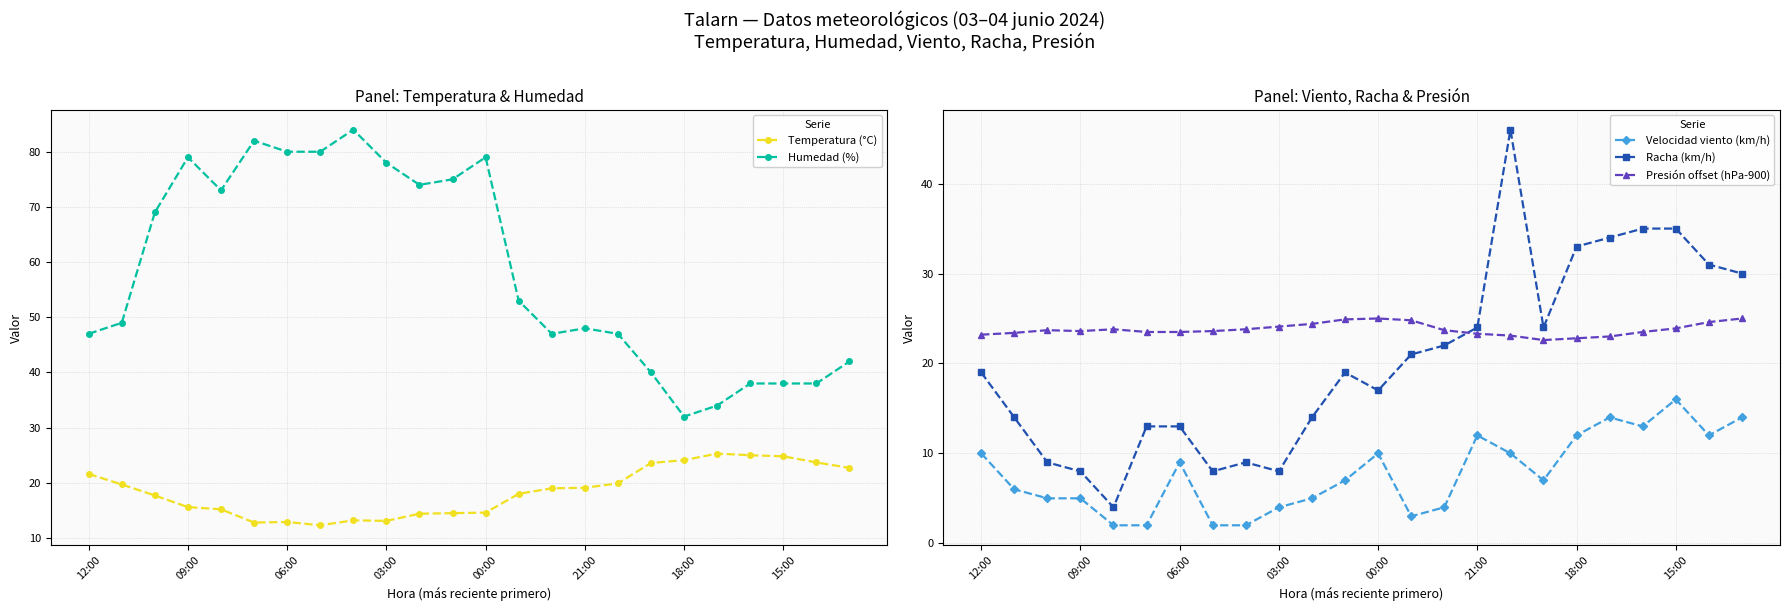

How many distinct data groups are displayed?

5